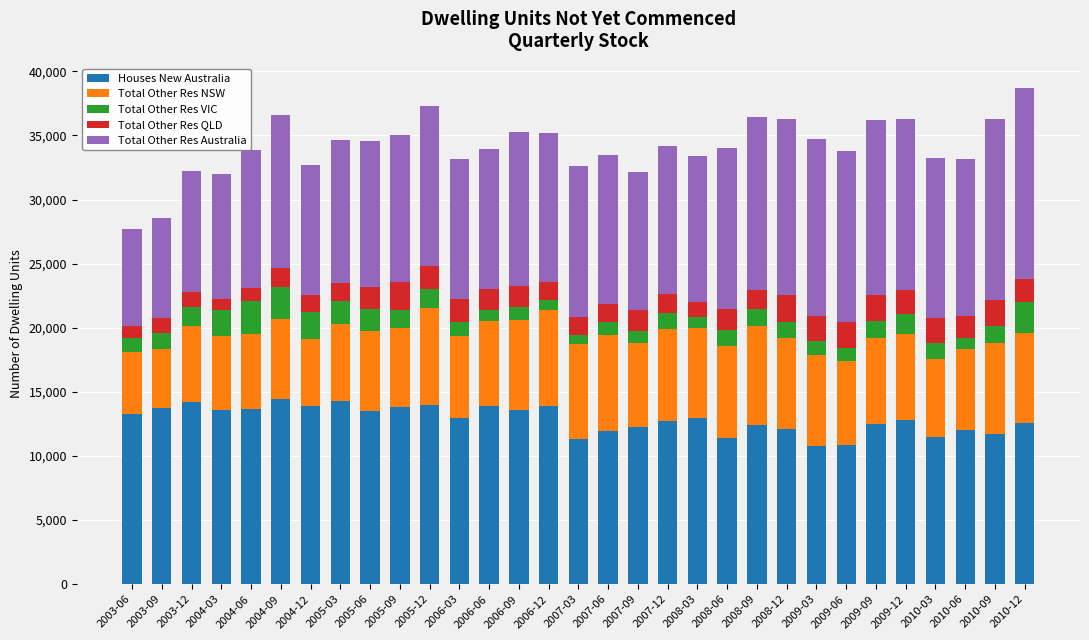

What is the difference between the second highest and second lowest values in the Houses New Australia series?

3475